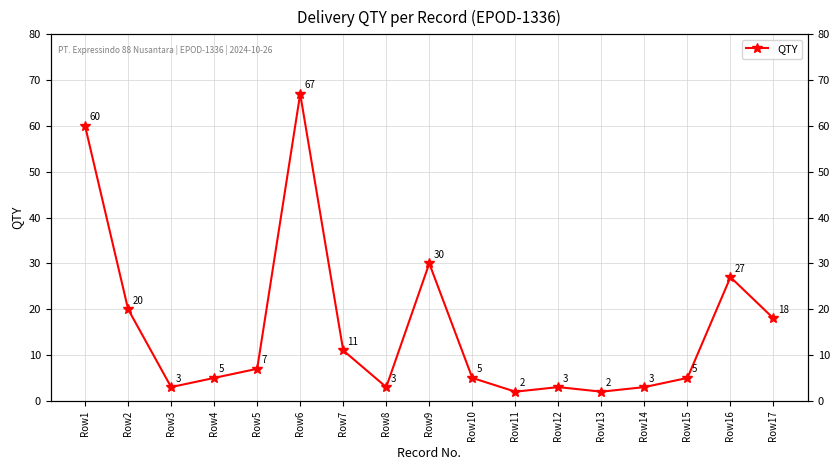

True or false: there are more than 0 points higher than both neighbors.

True